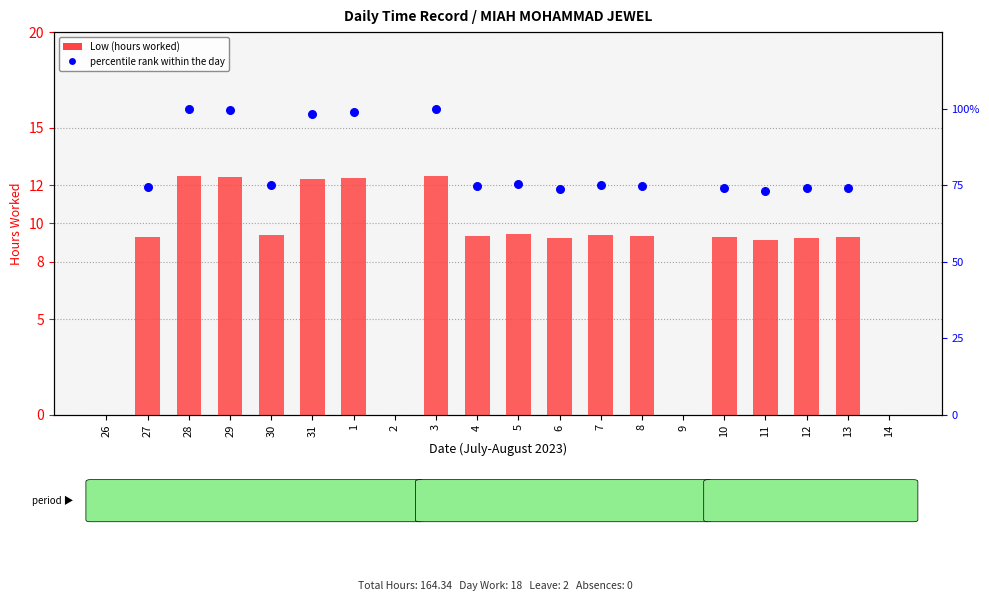

Between 12 and 13, which is larger?

13